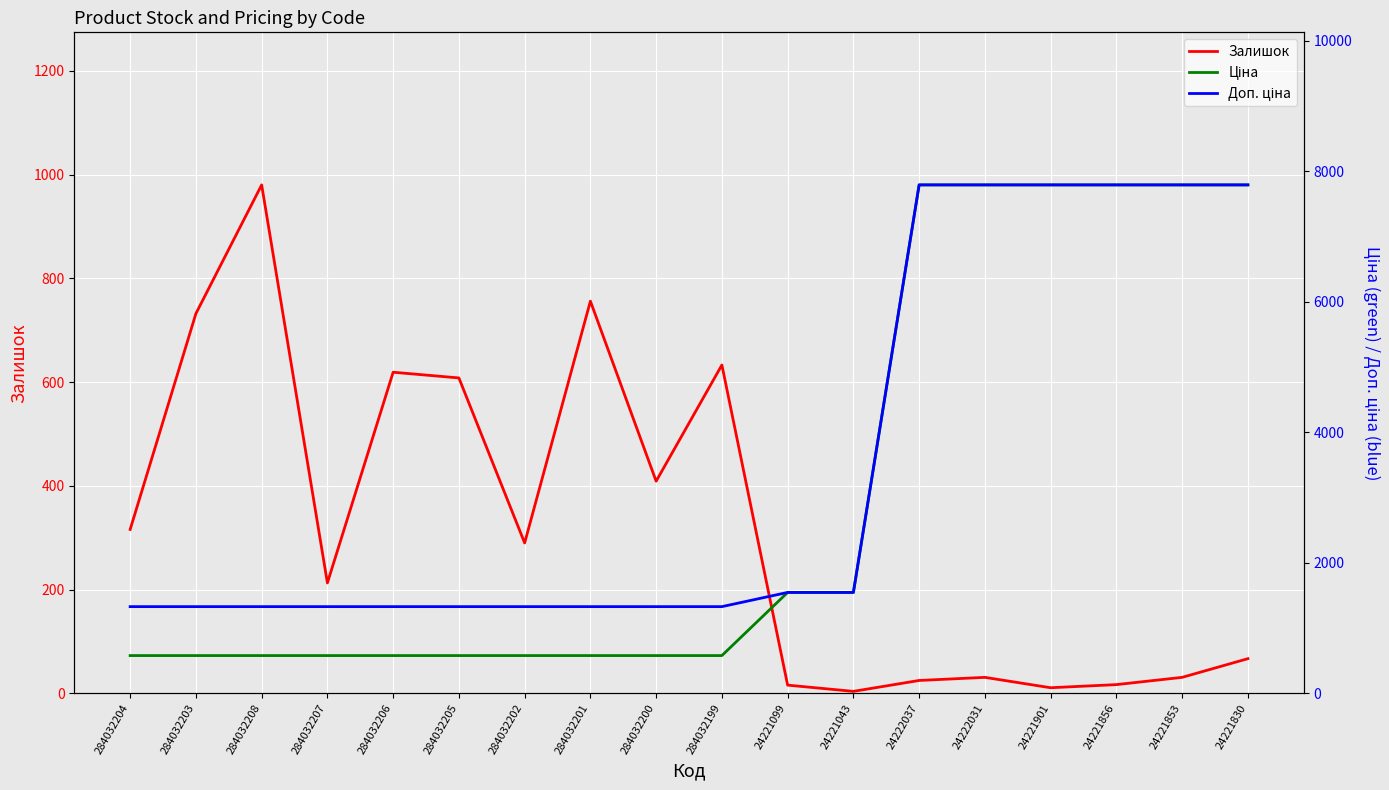

The Залишок series shows 980 at 284032208. True or false?

True